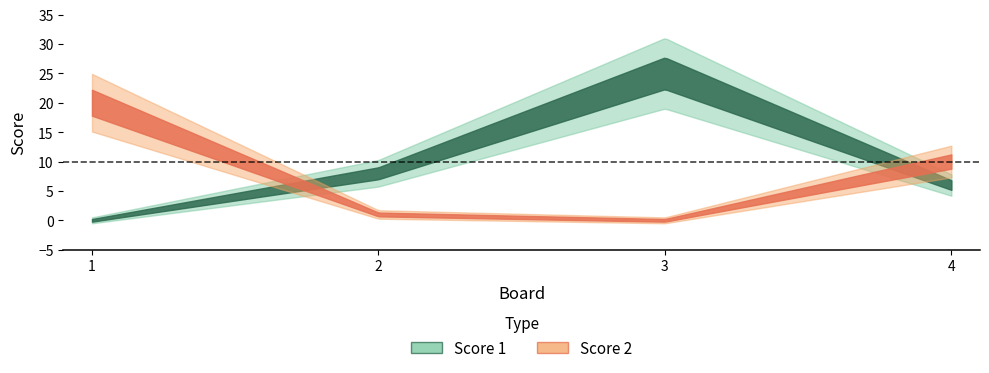

Between 2 and 4, which is larger?

2